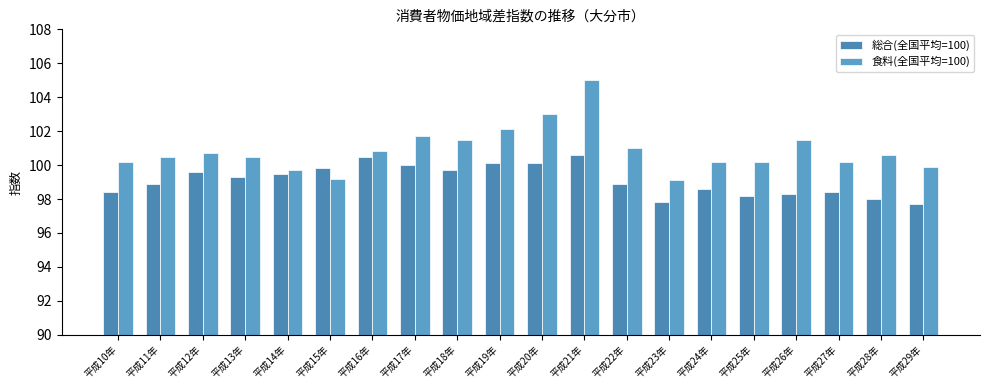

Reading left to right, extract all data points from this chart.

総合(全国平均=100): 平成10年=98.4	平成11年=98.9	平成12年=99.6	平成13年=99.3	平成14年=99.5	平成15年=99.8	平成16年=100.5	平成17年=100.0	平成18年=99.7	平成19年=100.1	平成20年=100.1	平成21年=100.6	平成22年=98.9	平成23年=97.8	平成24年=98.6	平成25年=98.2	平成26年=98.3	平成27年=98.4	平成28年=98.0	平成29年=97.7
食料(全国平均=100): 平成10年=100.2	平成11年=100.5	平成12年=100.7	平成13年=100.5	平成14年=99.7	平成15年=99.2	平成16年=100.8	平成17年=101.7	平成18年=101.5	平成19年=102.1	平成20年=103.0	平成21年=105.0	平成22年=101.0	平成23年=99.1	平成24年=100.2	平成25年=100.2	平成26年=101.5	平成27年=100.2	平成28年=100.6	平成29年=99.9